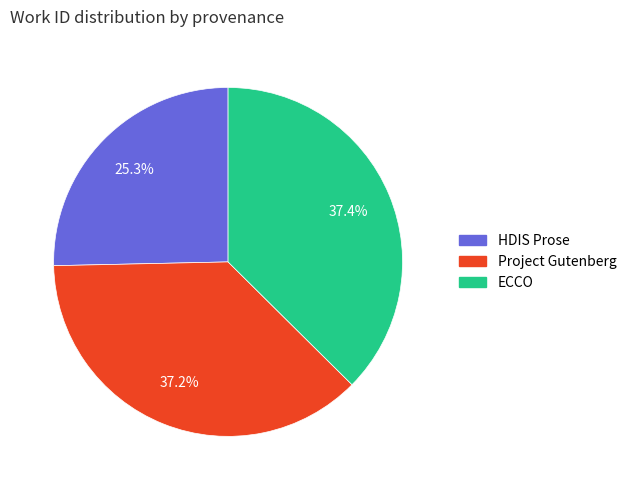

How many segments does this pie chart have?

3